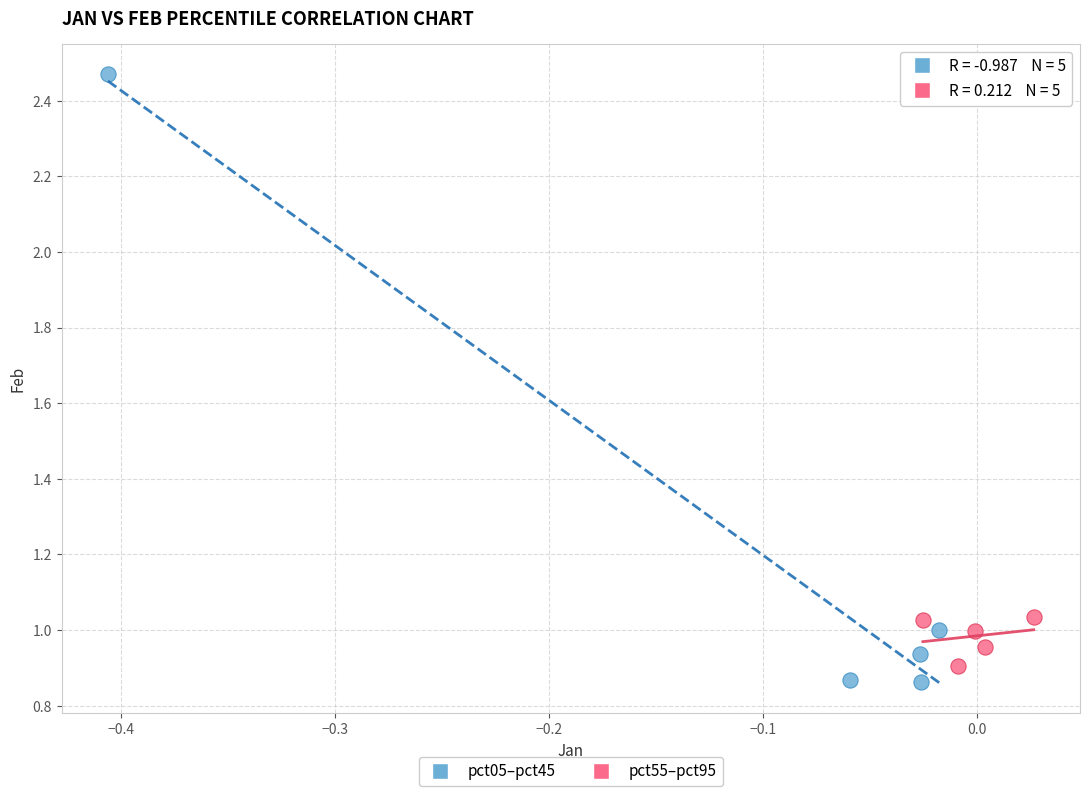

What are all the series names shown in the legend?

pct05–pct45, pct55–pct95